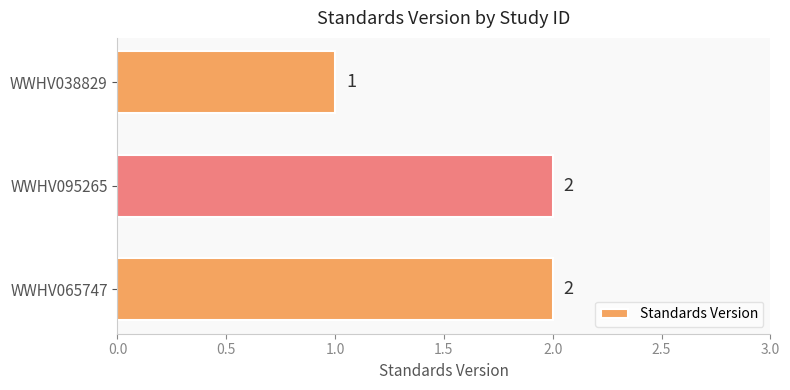

Count the values in the range 1 to 2.

3